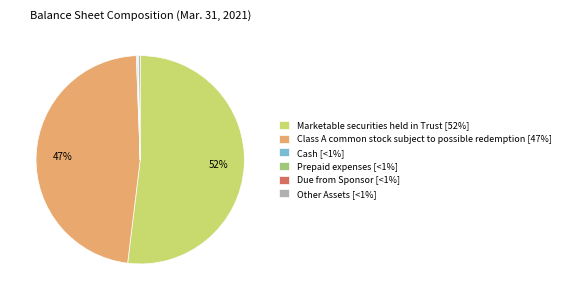

The Marketable securities held in Trust [52%] slice represents 52% of the pie. True or false?

True